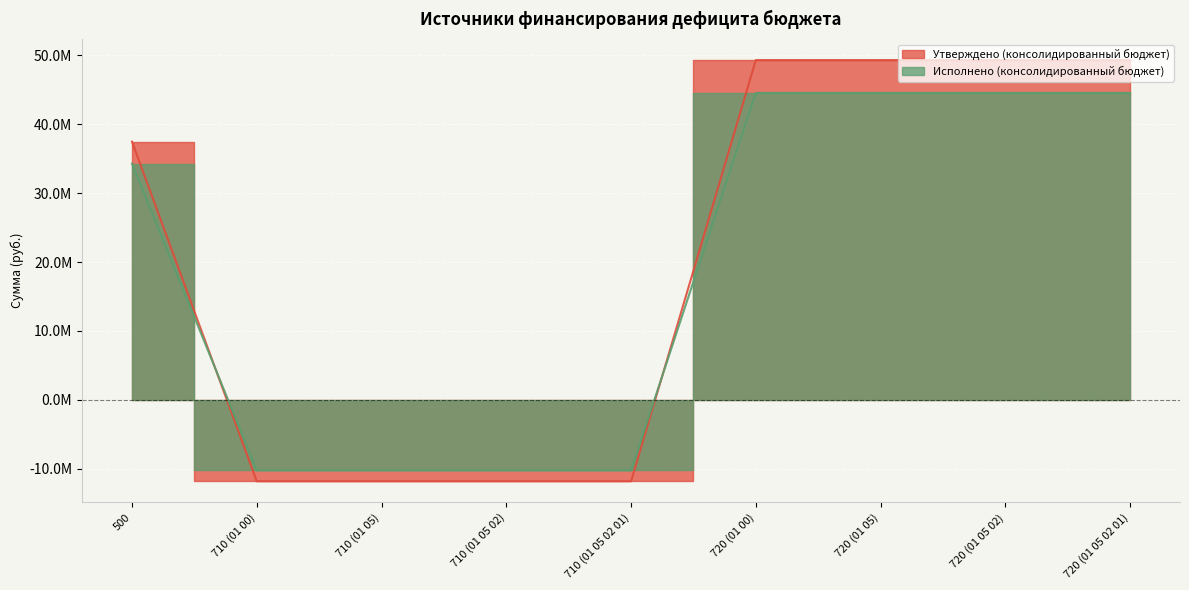

Which series has the largest range (max minus min)?

Утверждено (консолидированный бюджет)